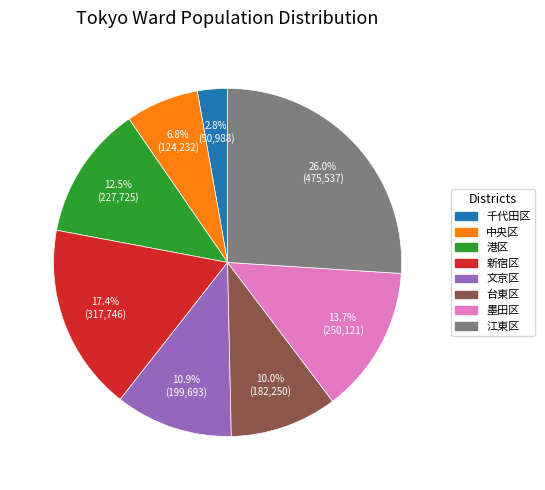

What is the ratio of the value at 台東区 to the value at 新宿区?

0.6